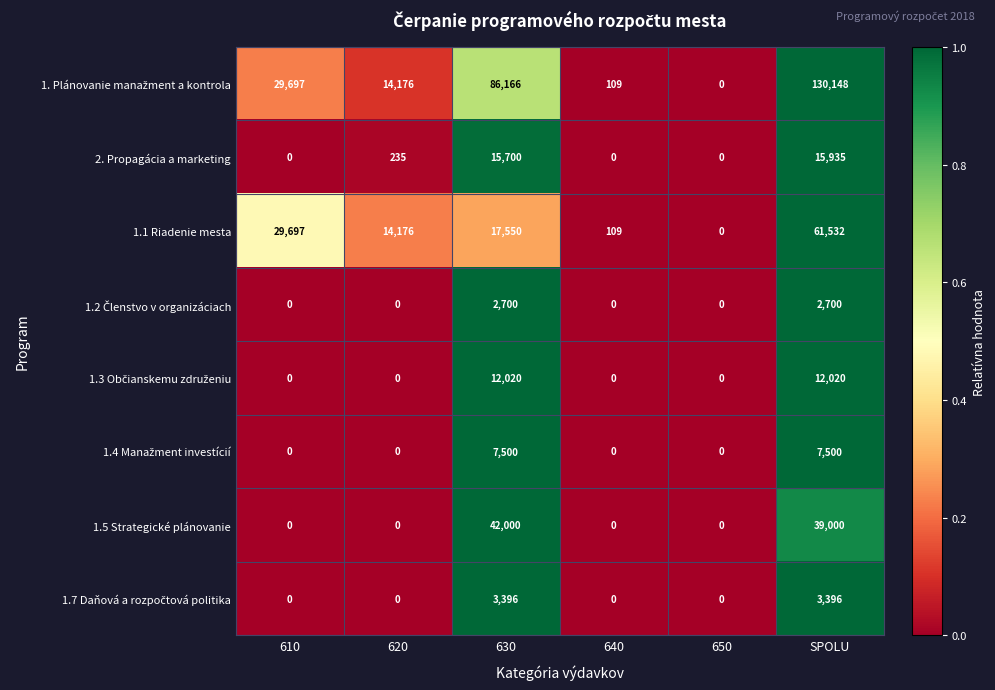

Which category has the highest value across all series?

SPOLU